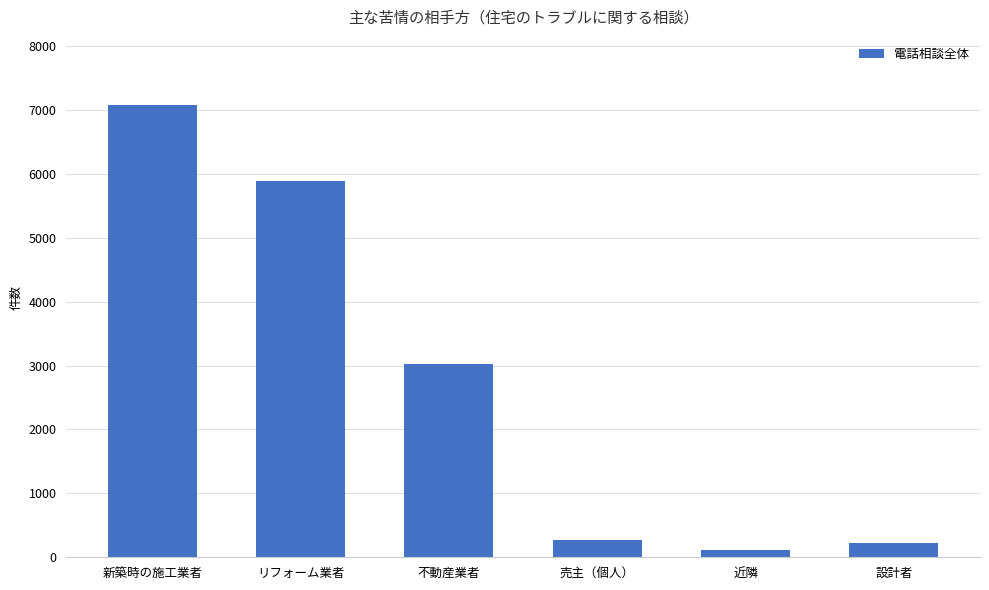

Is it true that the value at 不動産業者 is 3029?

True